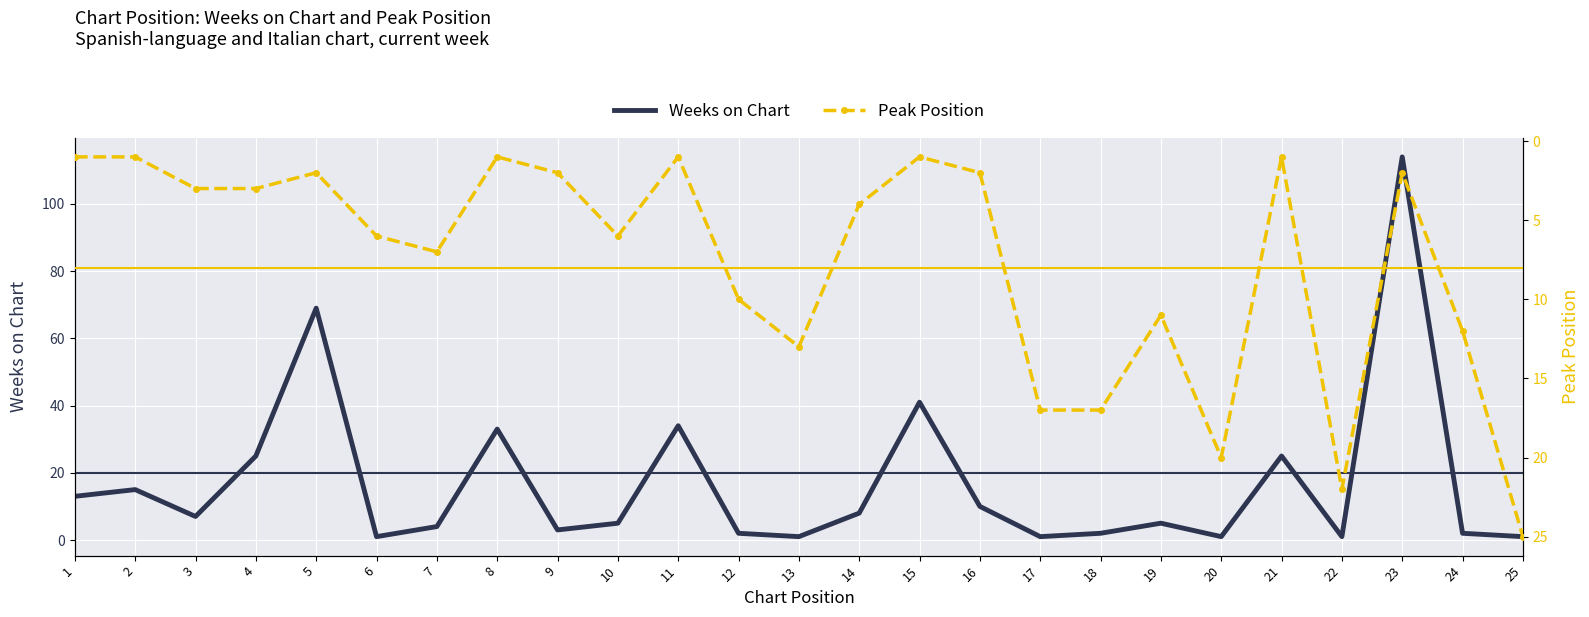

Reading left to right, what are all the values shown in this chart?

Weeks on Chart: 13	15	7	25	69	1	4	33	3	5	34	2	1	8	41	10	1	2	5	1	25	1	114	2	1
Peak Position: 1	1	3	3	2	6	7	1	2	6	1	10	13	4	1	2	17	17	11	20	1	22	2	12	25